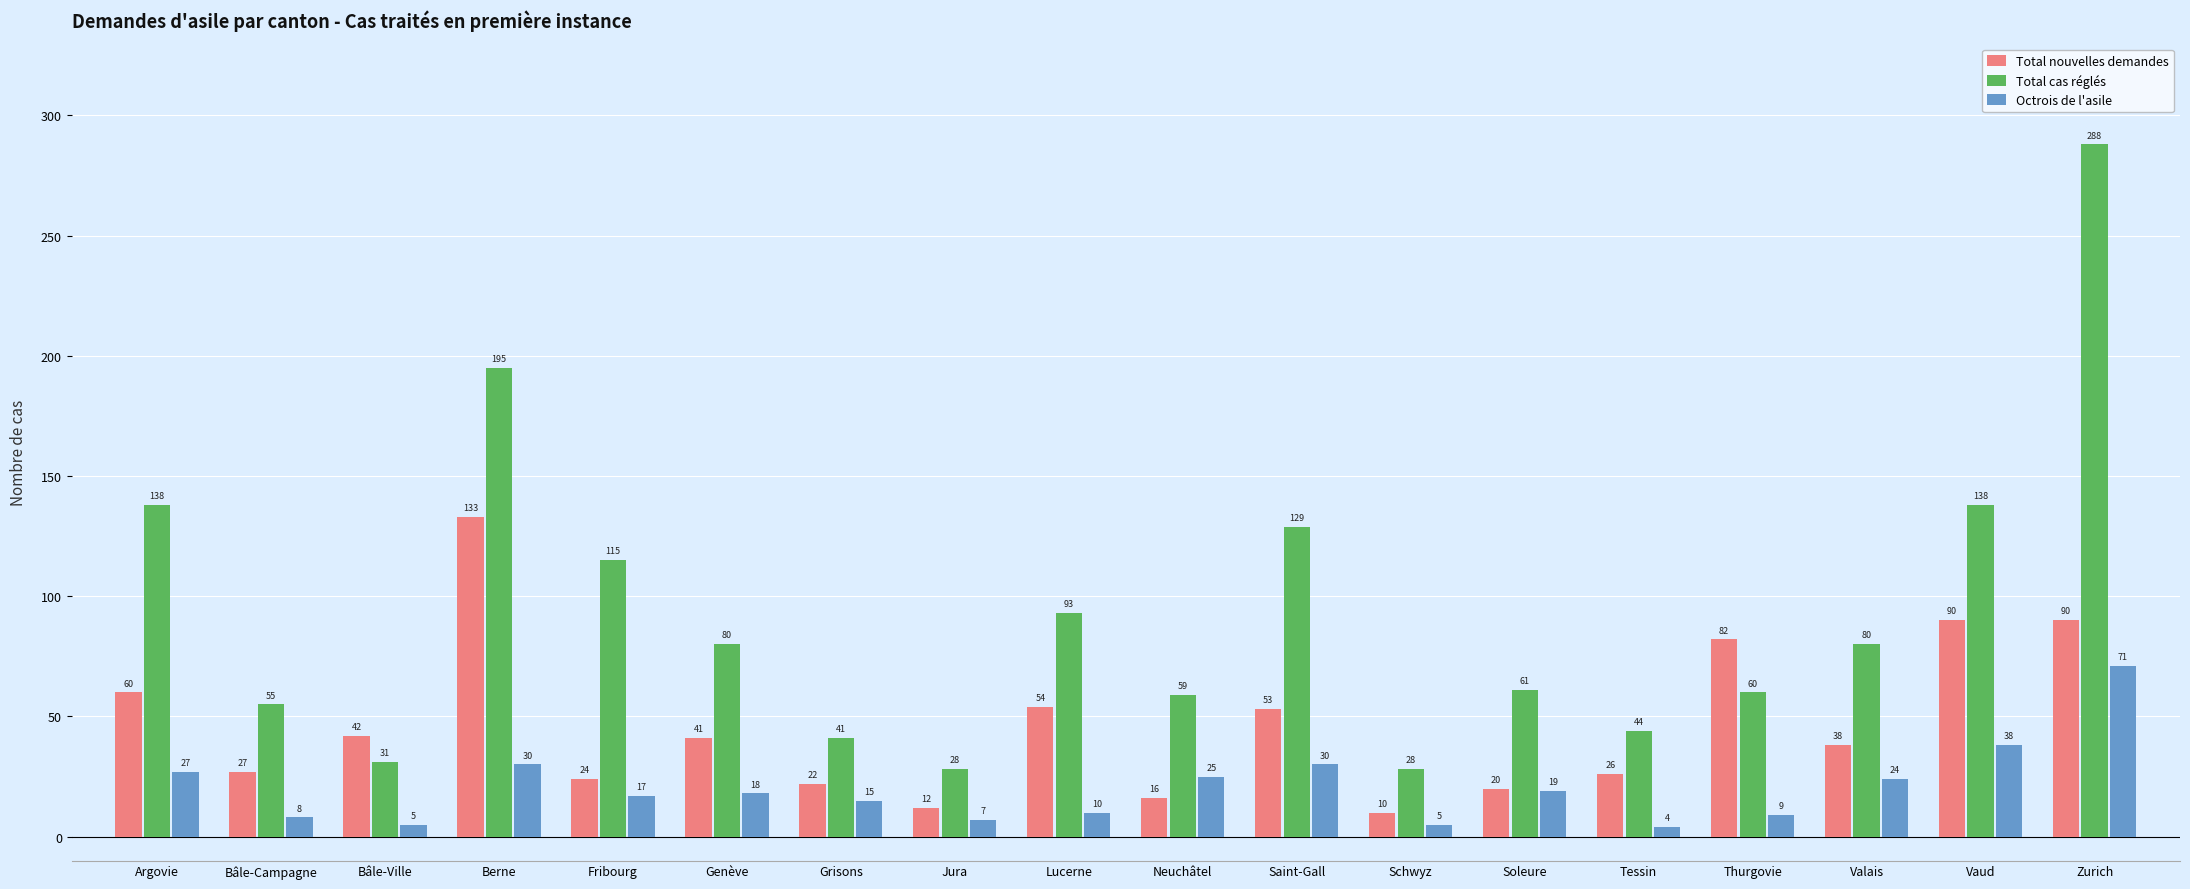

What is the label of the 18th bar from the left?

Zurich